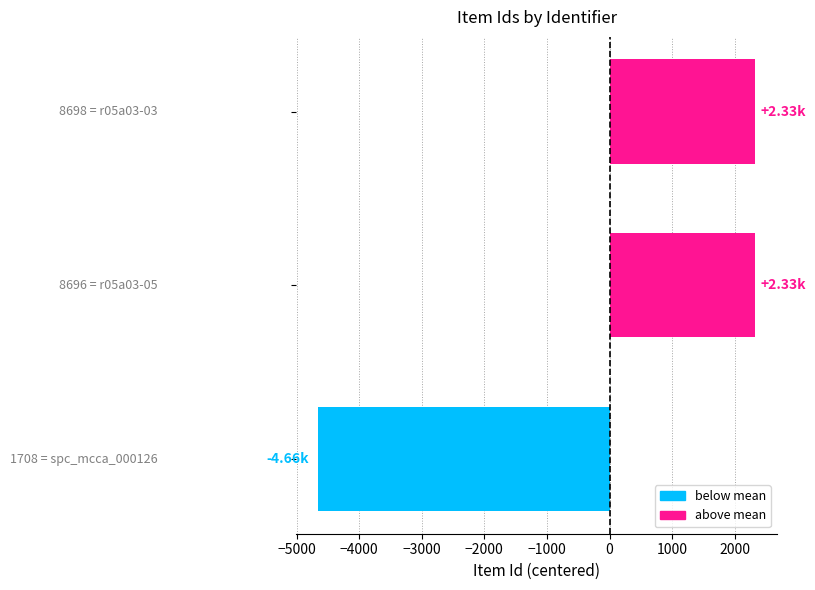

What is the difference between the second highest and minimum values?

6988.0